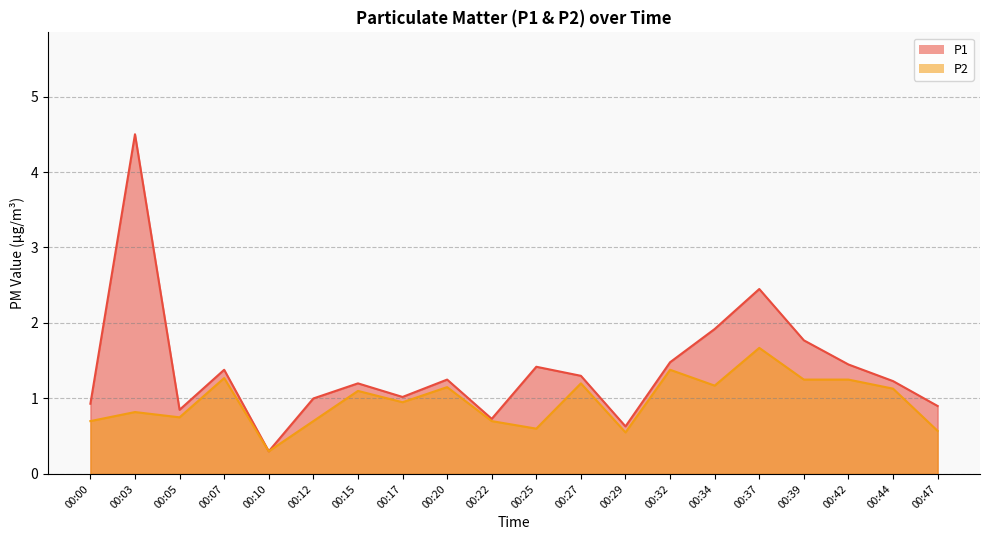

Reading left to right, what are all the values shown in this chart?

P1: 00:00=0.9	00:03=4.5	00:05=0.8	00:07=1.4	00:10=0.3	00:12=1.0	00:15=1.2	00:17=1.0	00:20=1.2	00:22=0.7	00:25=1.4	00:27=1.3	00:29=0.6	00:32=1.5	00:34=1.9	00:37=2.5	00:39=1.8	00:42=1.4	00:44=1.2	00:47=0.9
P2: 00:00=0.7	00:03=0.8	00:05=0.8	00:07=1.3	00:10=0.3	00:12=0.7	00:15=1.1	00:17=0.9	00:20=1.1	00:22=0.7	00:25=0.6	00:27=1.2	00:29=0.6	00:32=1.4	00:34=1.2	00:37=1.7	00:39=1.2	00:42=1.2	00:44=1.1	00:47=0.6